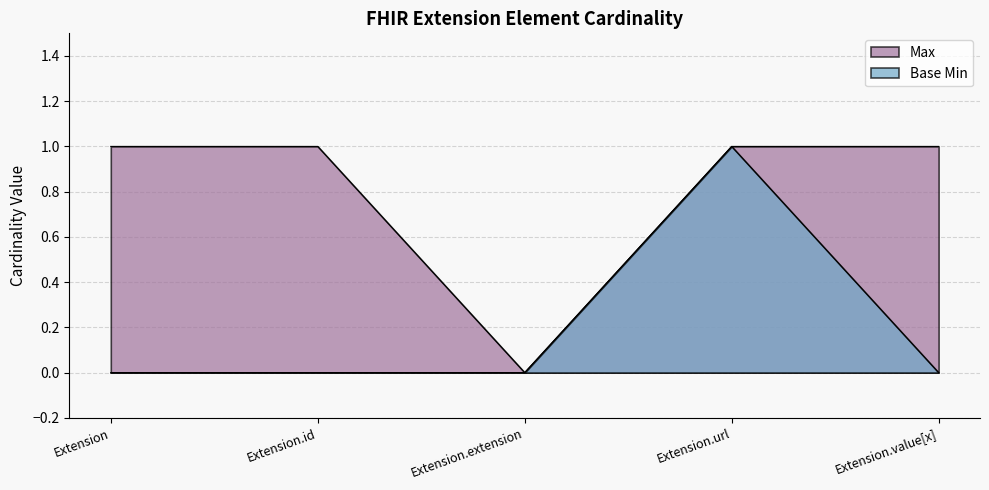

At how many categories does at least one series exceed 0?

4